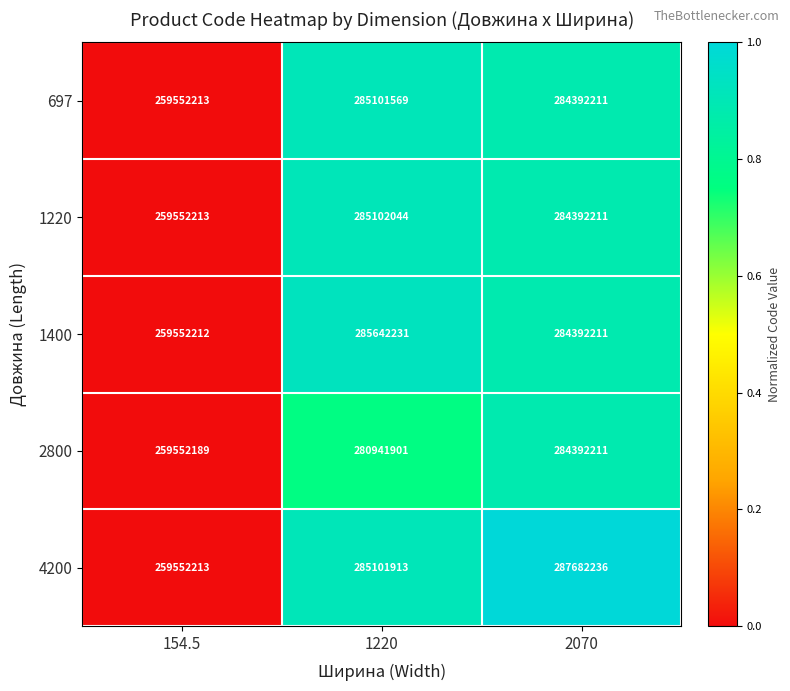

Reading right to left, list all the values displayed in this chart.

697: 284392211	285101569	259552213
1220: 284392211	285102044	259552213
1400: 284392211	285642231	259552212
2800: 284392211	280941901	259552189
4200: 287682236	285101913	259552213